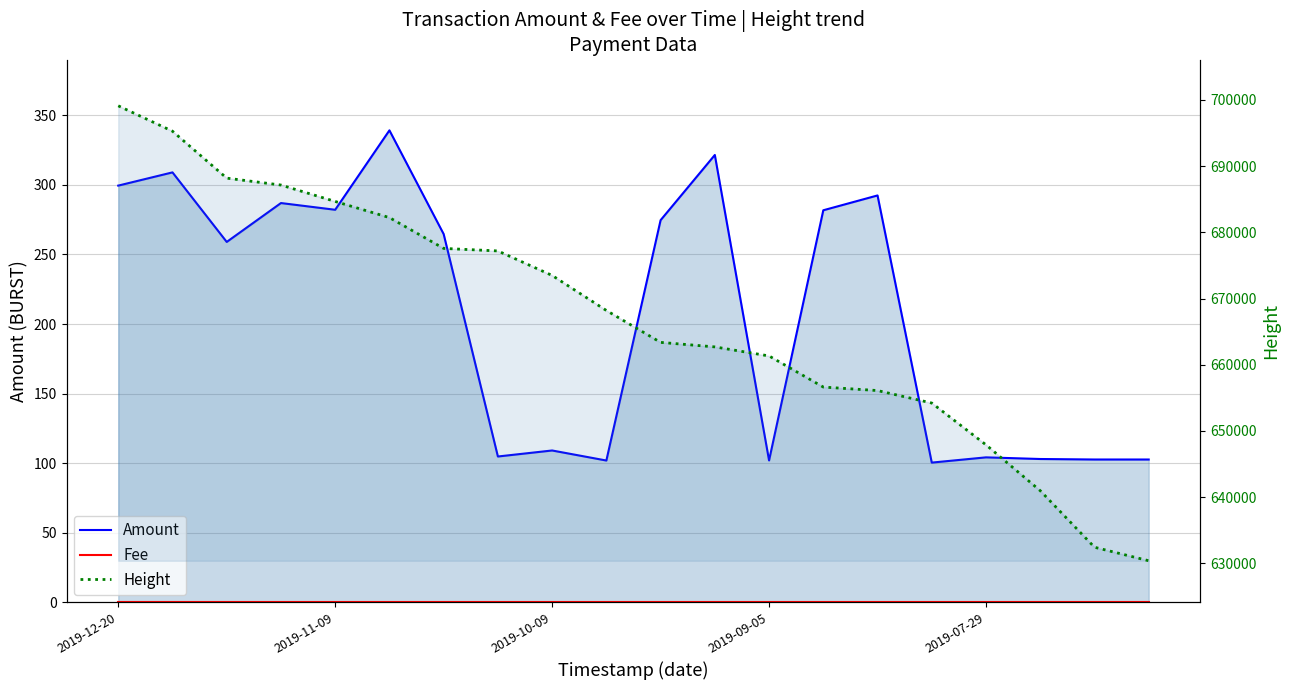

What is the smallest value displayed?

0.1